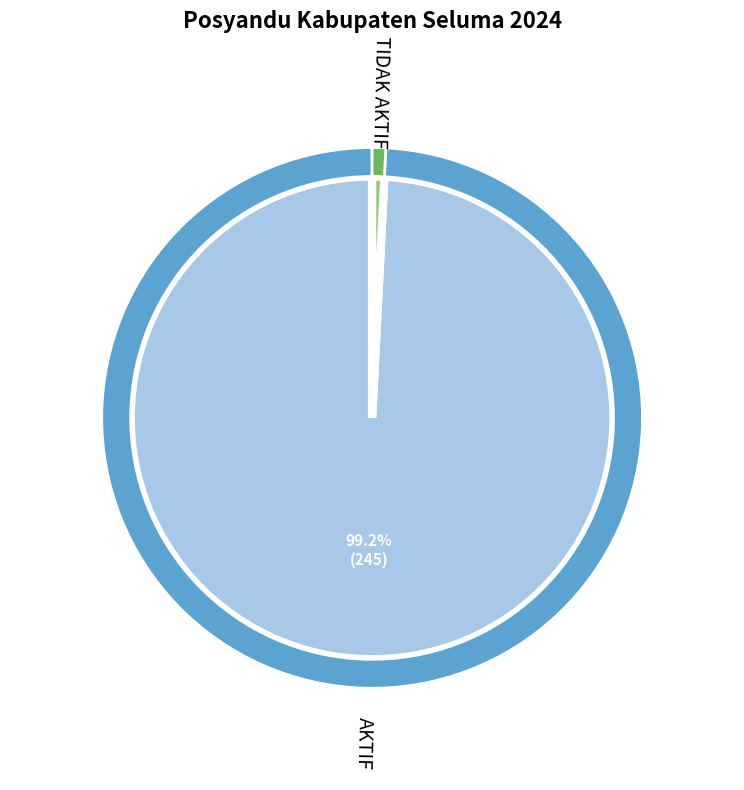

What percentage is the AKTIF slice, to the nearest percent?

99%